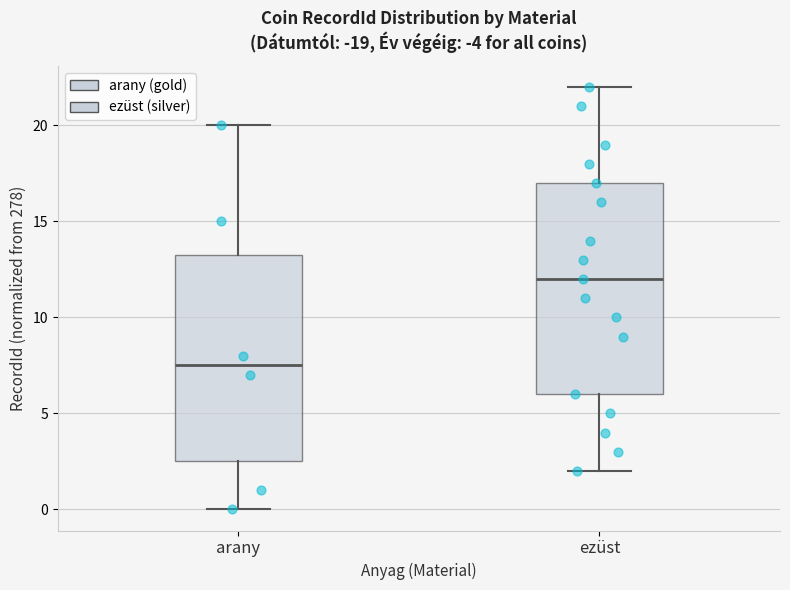

Which box's median line is the lowest?

arany